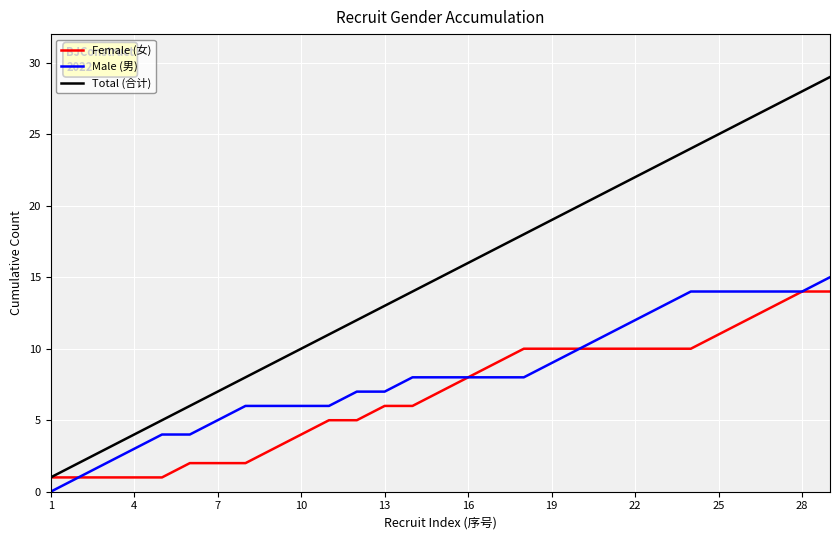

Which series has the widest spread of values?

Total (合计)